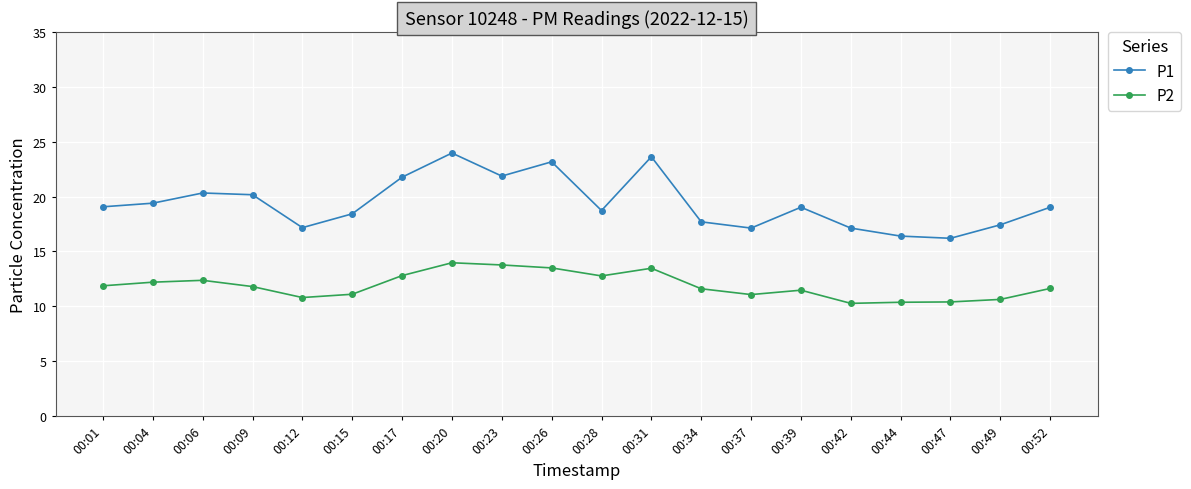

List the series in order of their overall mean, lowest first.

P2, P1